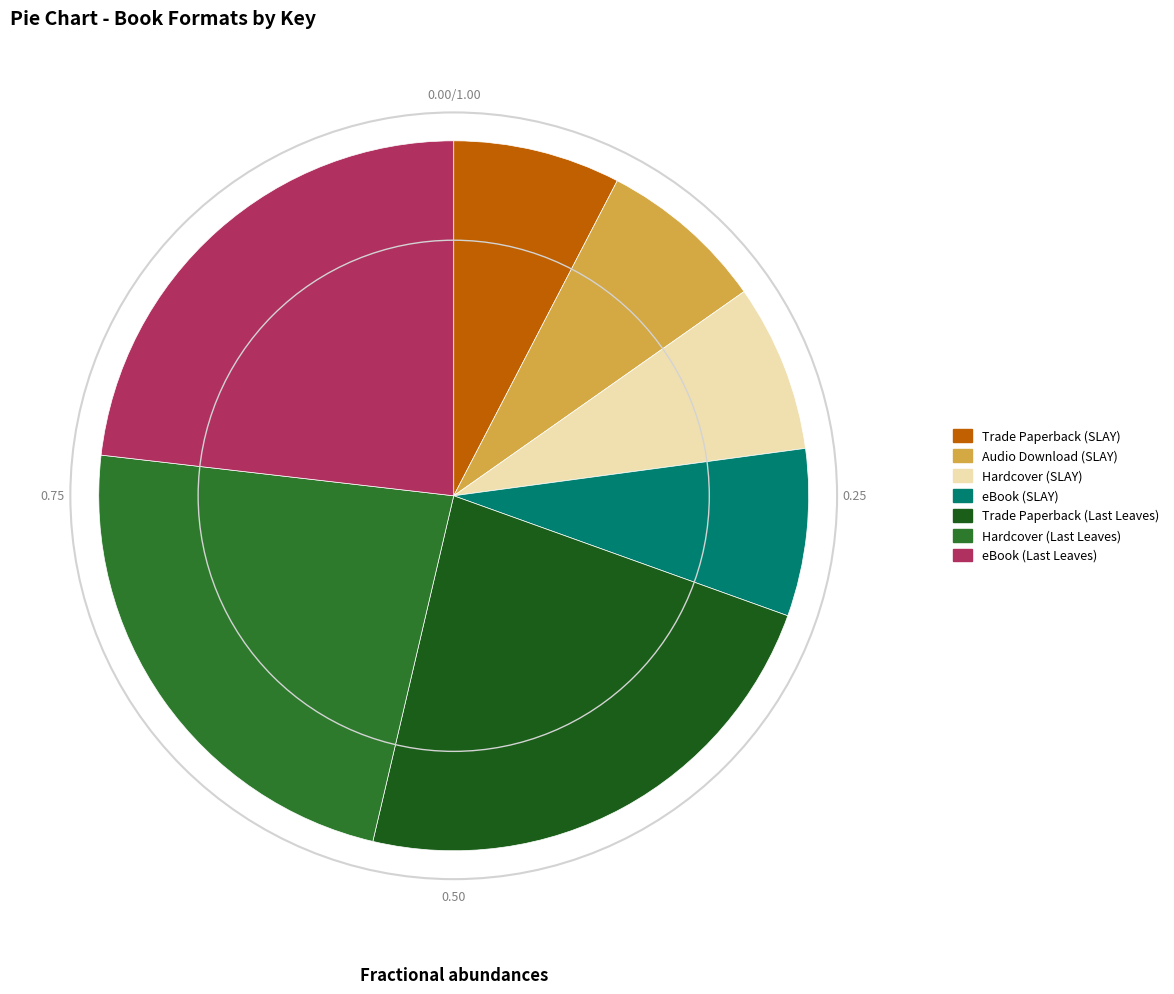

How many slices are in this pie chart?

7